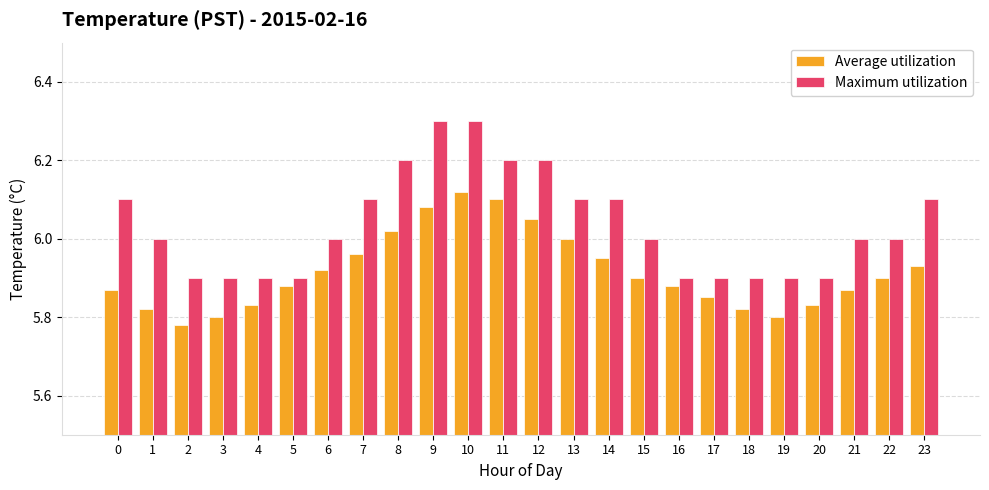

What is the sum of all Maximum utilization values?

144.8